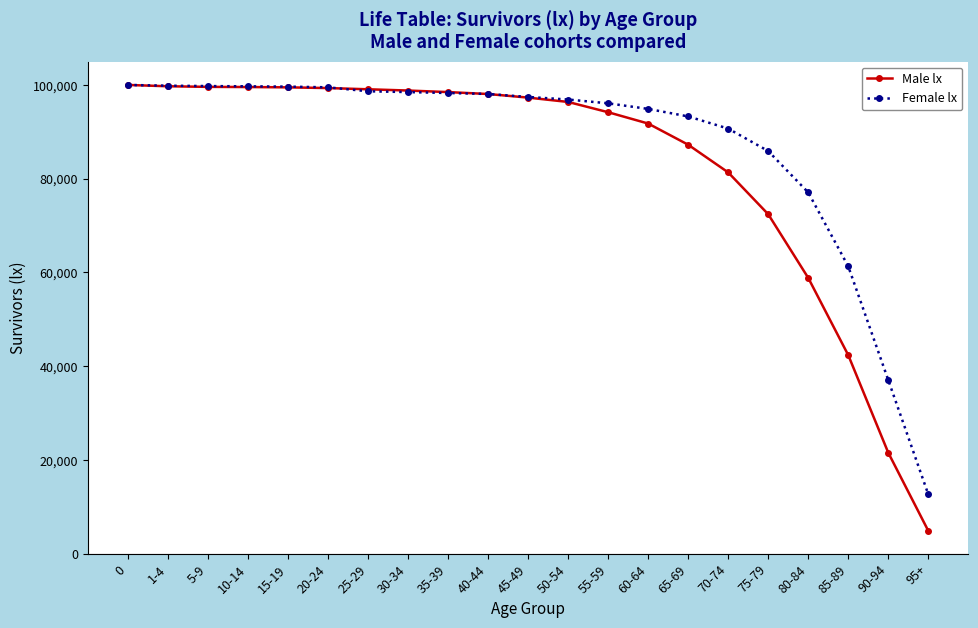

What is the value of the Male lx point at the 4th from the left?

99554